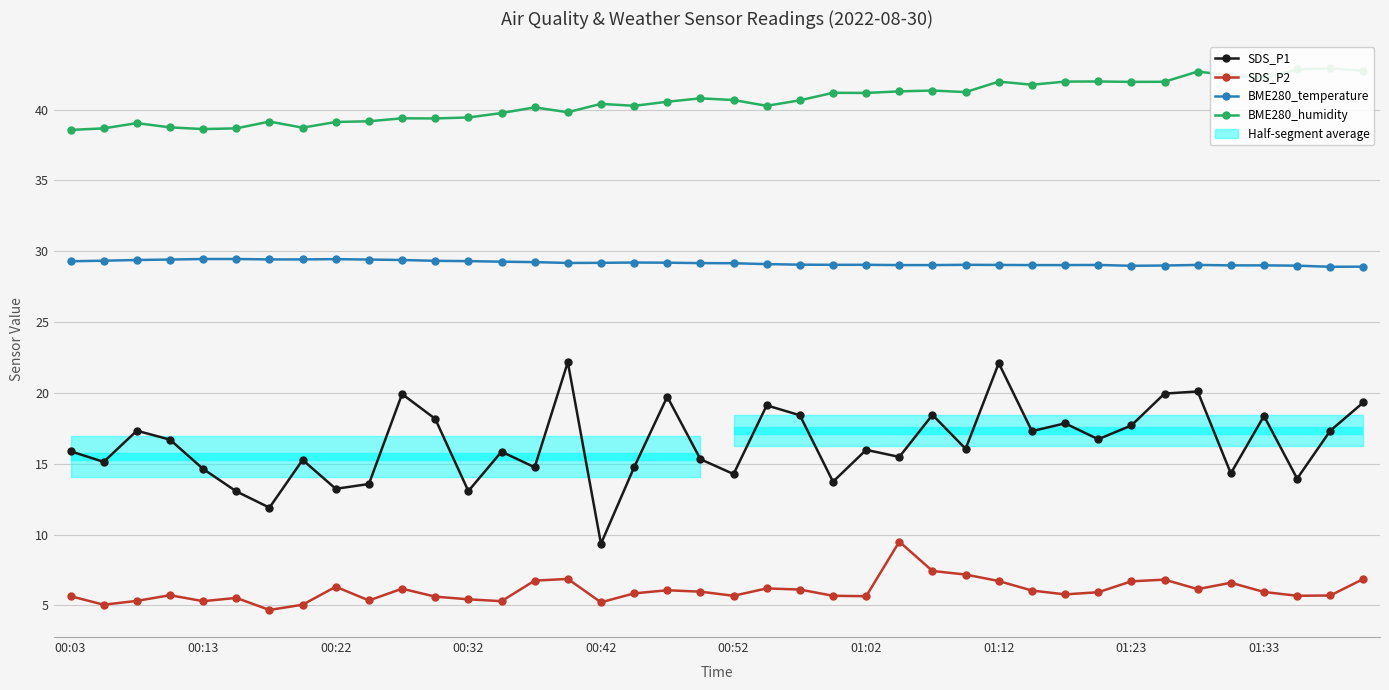

Reading left to right, what are all the values shown in this chart?

SDS_P1: 15.9	15.1	17.3	16.7	14.6	13.1	11.9	15.3	13.2	13.6	19.9	18.2	13.1	15.8	14.8	22.2	9.3	14.8	19.7	15.3	14.3	19.1	18.4	13.7	16.0	15.5	18.4	16.1	22.1	17.3	17.9	16.7	17.7	19.9	20.1	14.3	18.4	13.9	17.3	19.3
SDS_P2: 5.7	5.0	5.3	5.7	5.3	5.5	4.7	5.0	6.3	5.3	6.2	5.6	5.4	5.3	6.8	6.9	5.2	5.8	6.1	6.0	5.7	6.2	6.1	5.7	5.7	9.5	7.4	7.2	6.7	6.0	5.8	5.9	6.7	6.8	6.2	6.6	6.0	5.7	5.7	6.9
BME280_temperature: 29.3	29.3	29.4	29.4	29.4	29.4	29.4	29.4	29.4	29.4	29.4	29.3	29.3	29.3	29.2	29.2	29.2	29.2	29.2	29.2	29.1	29.1	29.1	29.0	29.0	29.0	29.0	29.0	29.0	29.0	29.0	29.0	29.0	29.0	29.0	29.0	29.0	29.0	28.9	28.9
BME280_humidity: 38.6	38.7	39.0	38.7	38.6	38.7	39.1	38.7	39.1	39.2	39.4	39.4	39.4	39.8	40.1	39.8	40.4	40.3	40.5	40.8	40.7	40.3	40.6	41.2	41.2	41.3	41.3	41.2	42.0	41.8	42.0	42.0	42.0	42.0	42.7	42.4	42.2	42.8	42.9	42.7